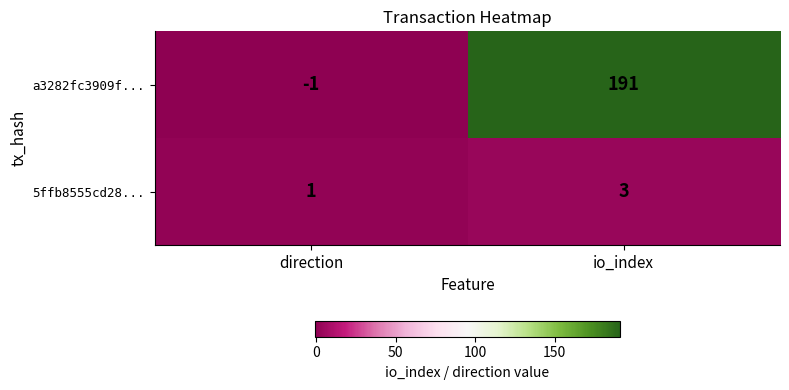

Which series has the largest range (max minus min)?

a3282fc3909f...